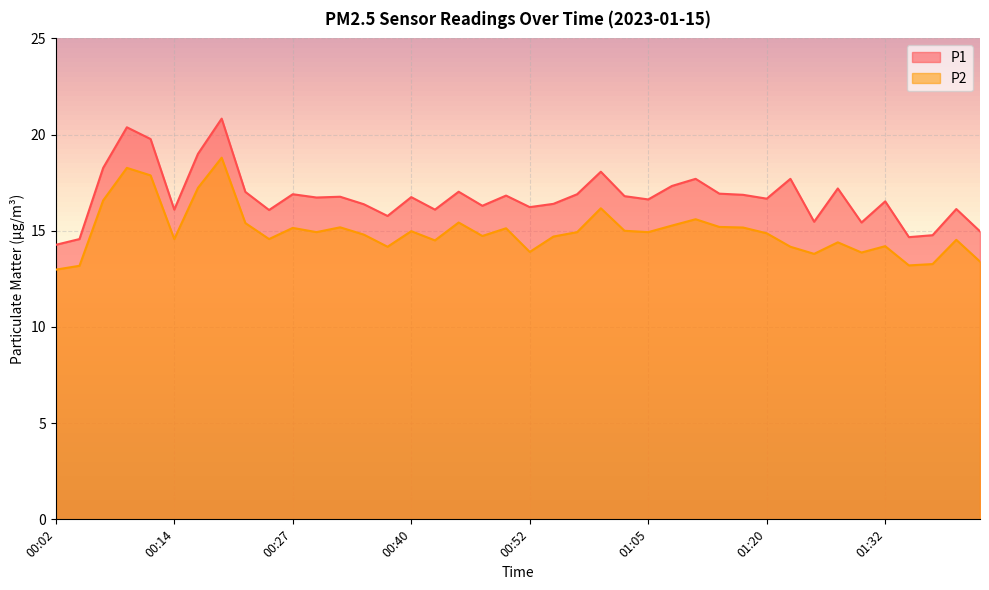

What is the maximum value shown in the chart?

20.8